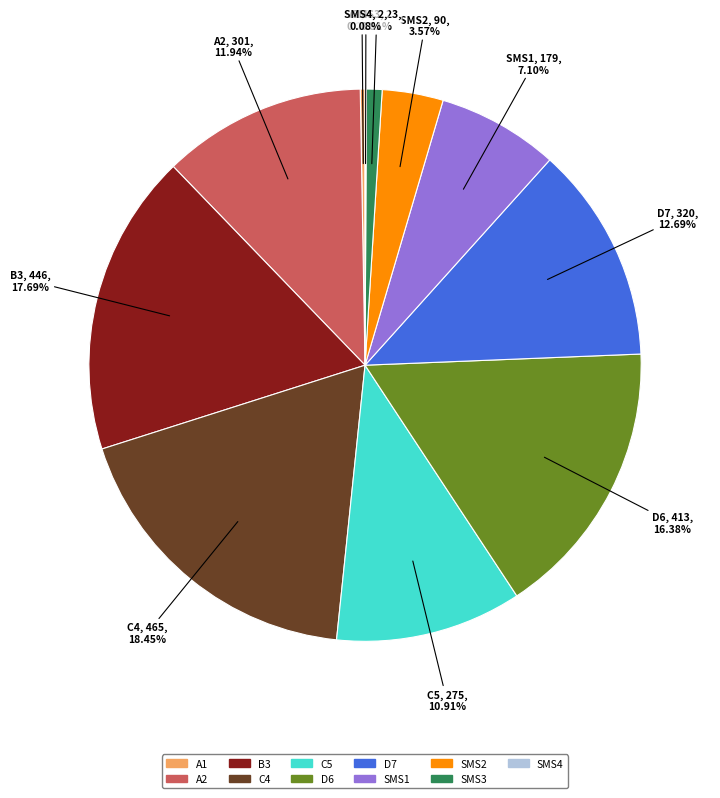

What percentage is the SMS1 slice, to the nearest percent?

7%